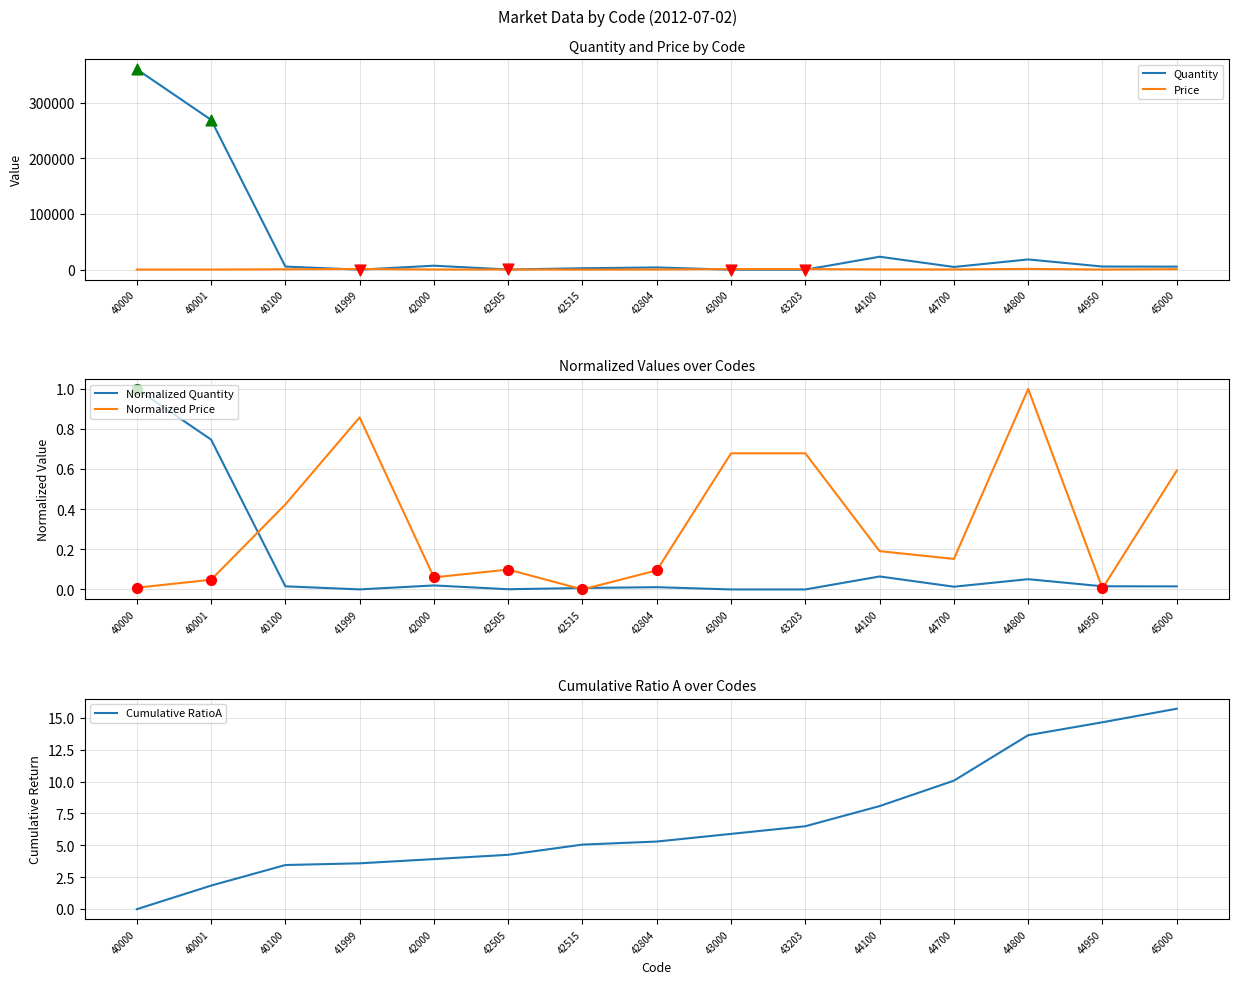

Which series contains the highest Y value?

Price